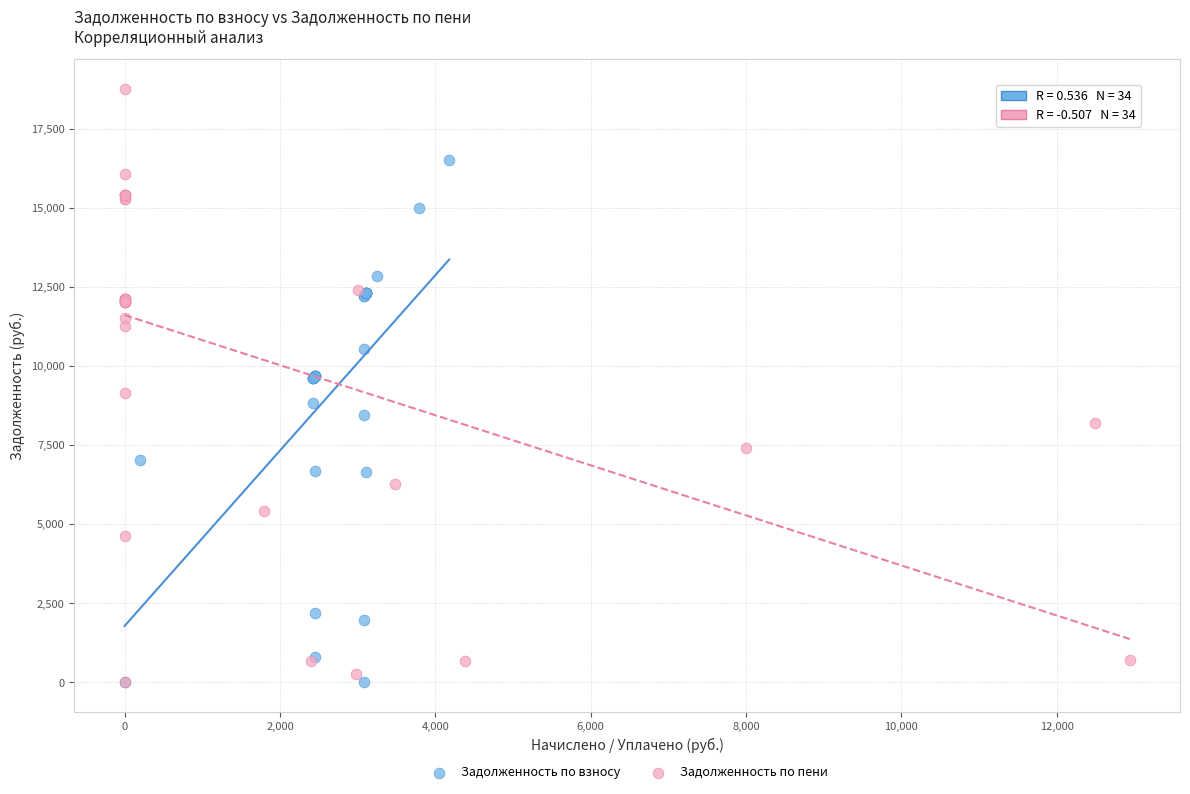

Which series has the widest spread of Y values?

Задолженность по пени